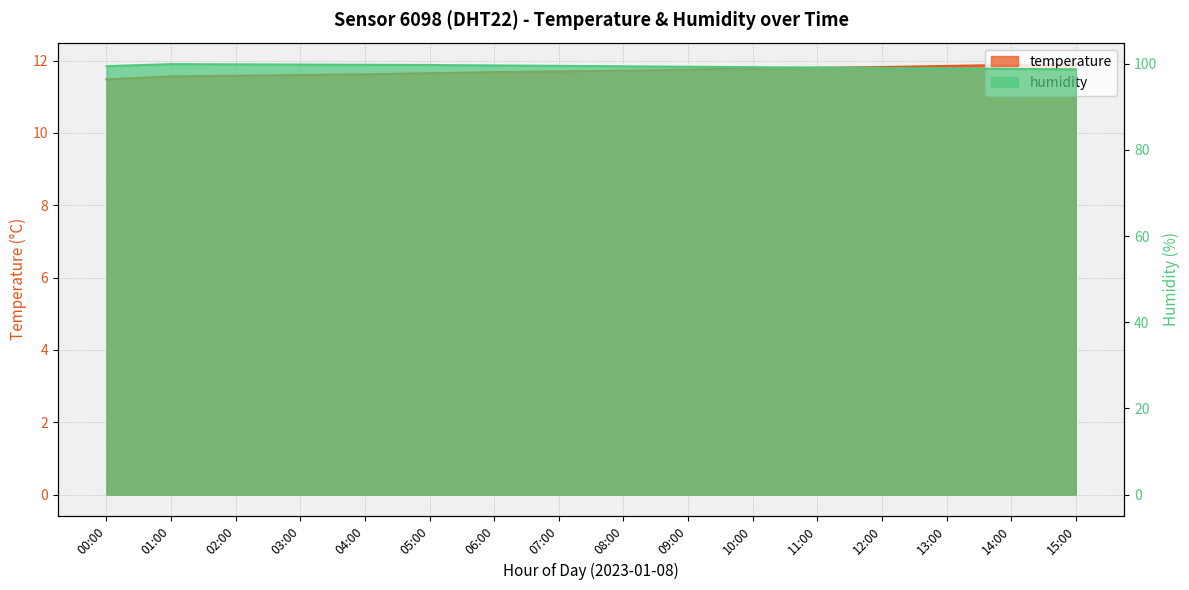

Rank the categories by value from highest to lowest.

15:00, 14:00, 13:00, 12:00, 11:00, 10:00, 09:00, 08:00, 07:00, 06:00, 05:00, 04:00, 03:00, 02:00, 01:00, 00:00